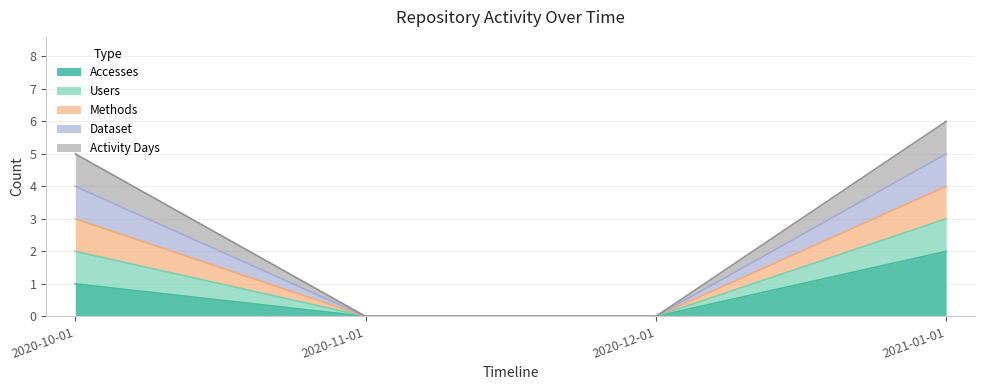

At which category does the chart reach its peak across all series?

2021-01-01